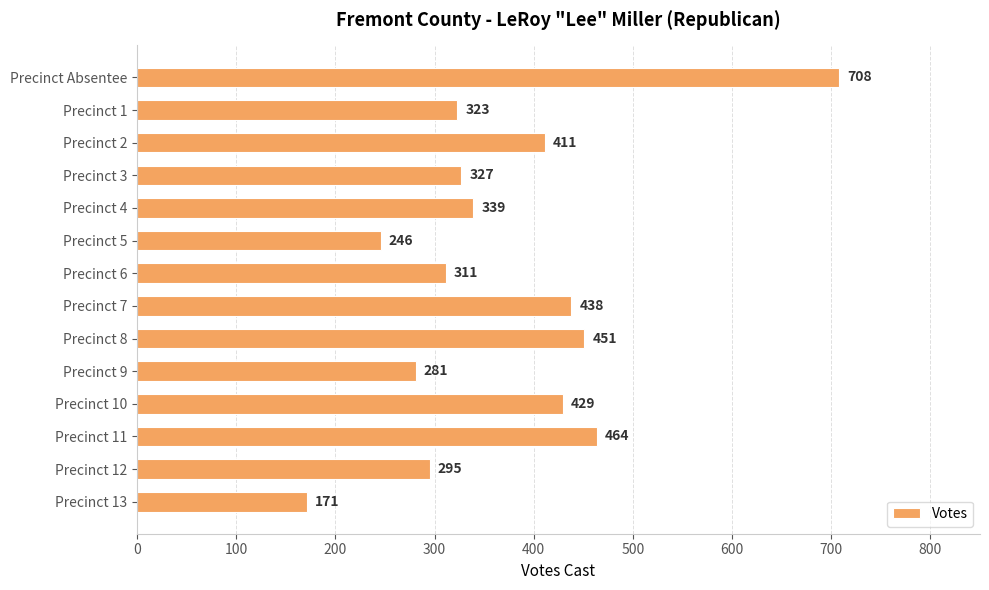

The value at Precinct 2 is 411. True or false?

True